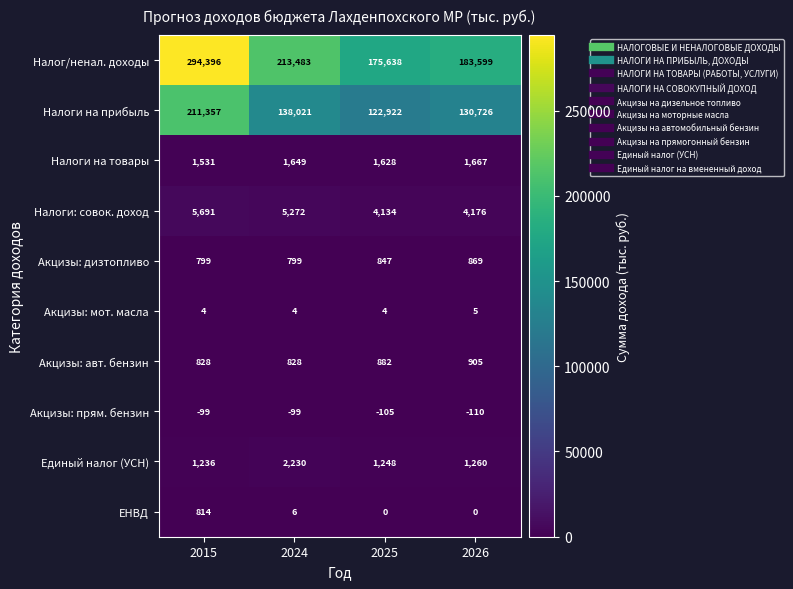

What is the greatest value displayed?

294396